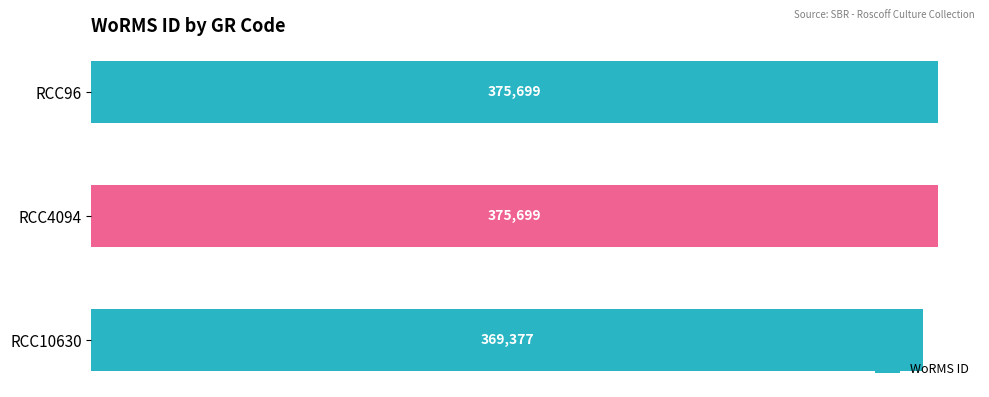

What is the change in value from RCC10630 to RCC4094?

+6322